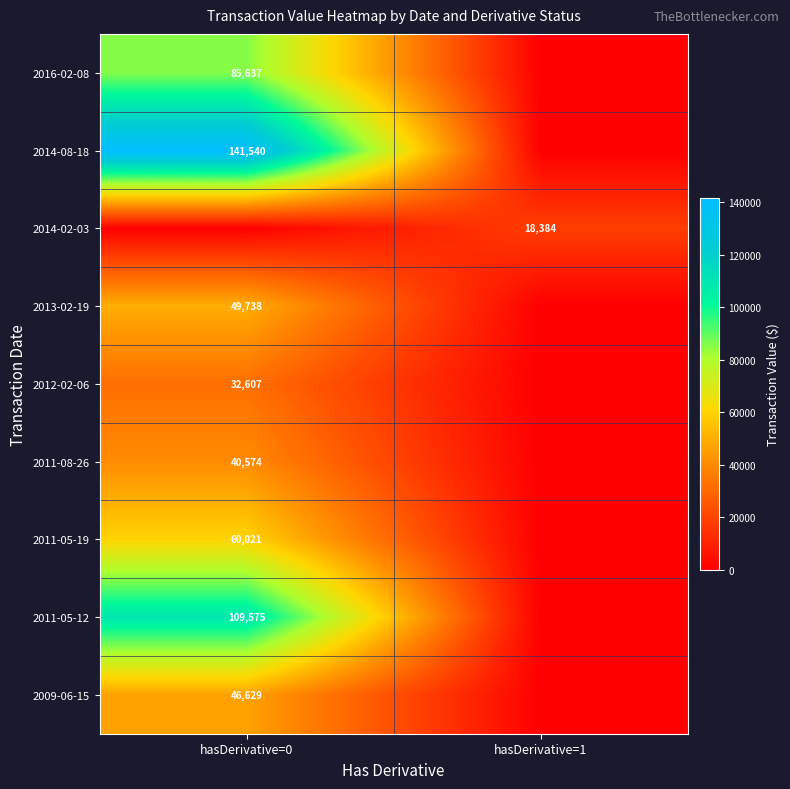

What is the total value across all series at hasDerivative=0?

566321